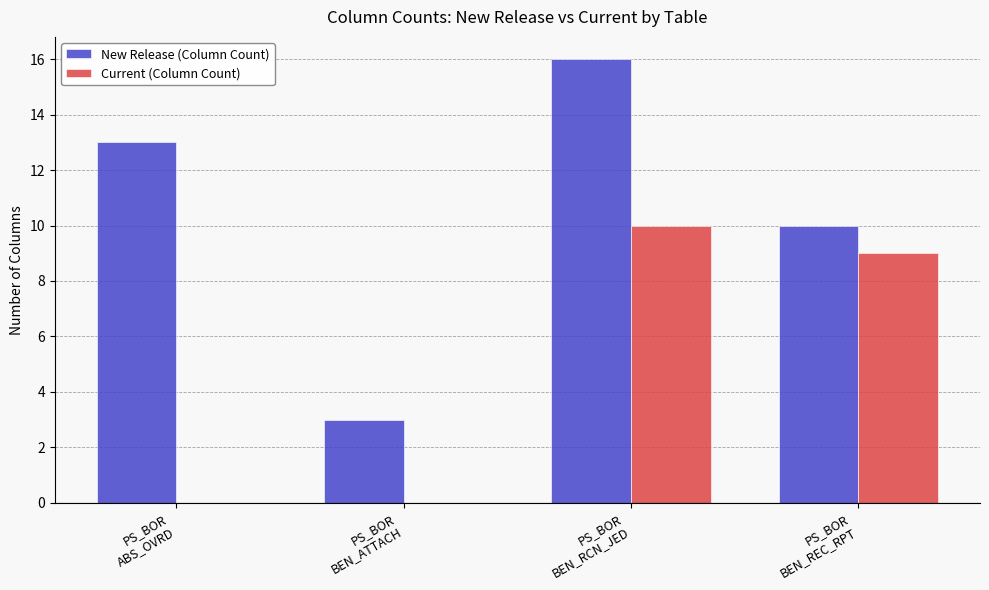

At which category does the chart reach its peak across all series?

PS_BOR
BEN_RCN_JED